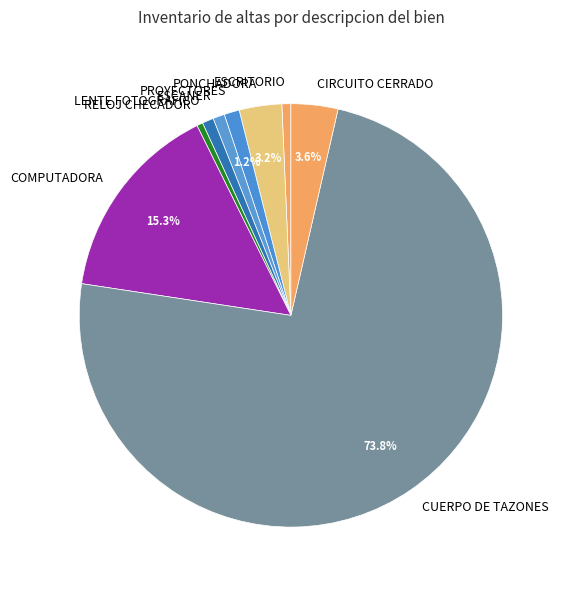

Is it true that CIRCUITO CERRADO is 4% of the pie?

True